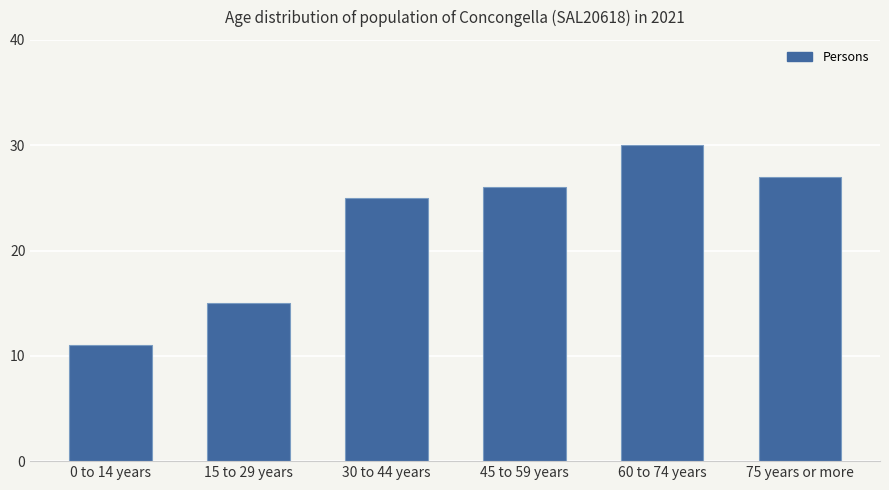

Reading left to right, transcribe all the data shown in this chart.

11	15	25	26	30	27